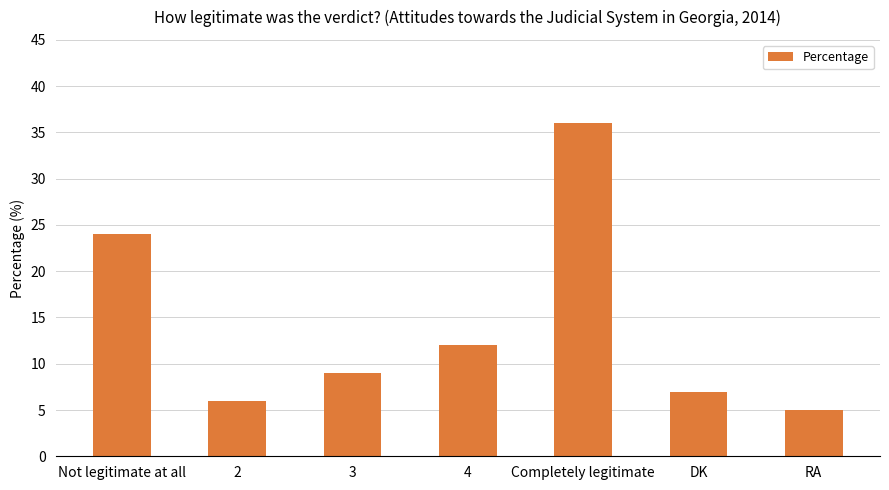

Reading left to right, list all the values displayed in this chart.

24	6	9	12	36	7	5